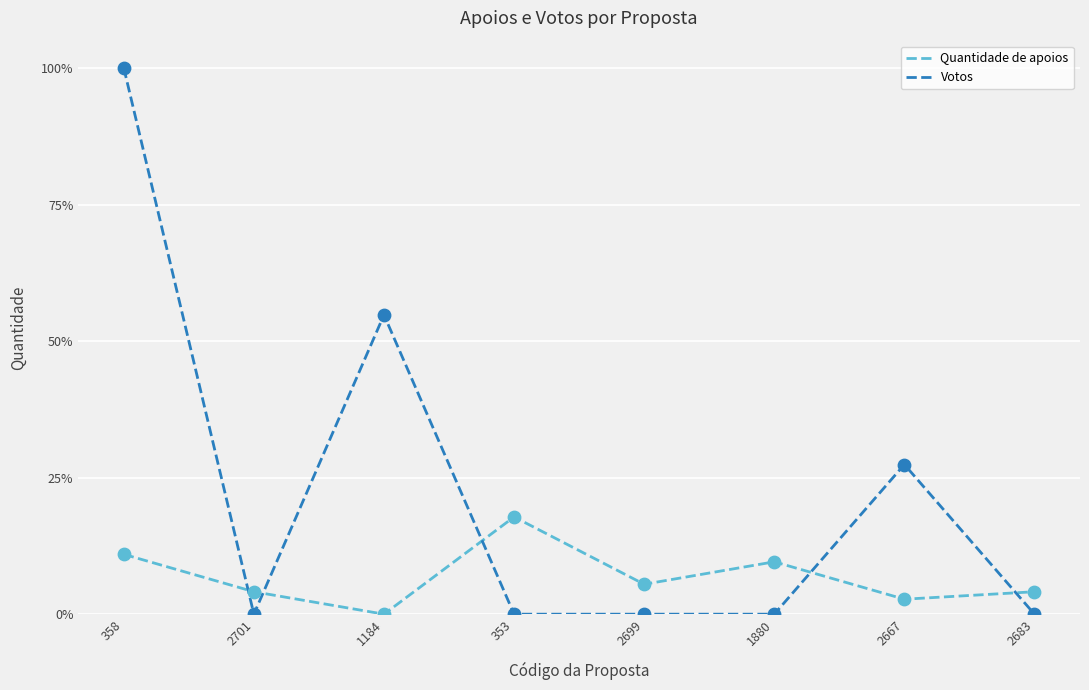

Which series has the largest total across all categories?

Votos